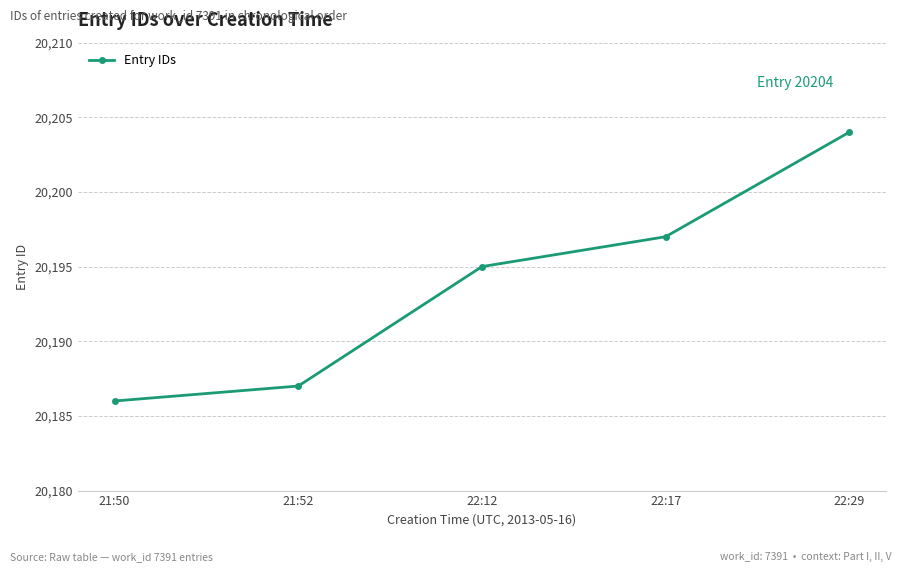

Rank the categories by value from highest to lowest.

22:29, 22:17, 22:12, 21:52, 21:50